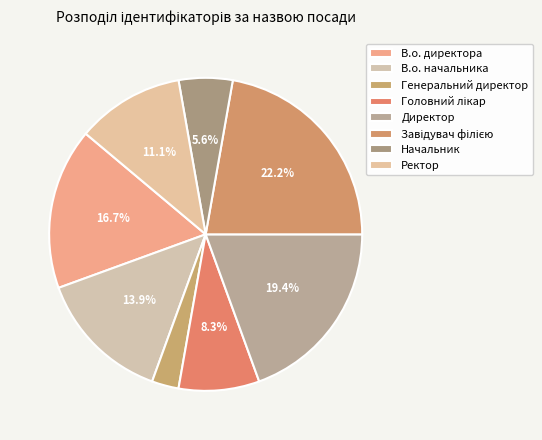

Is the sum of Головний лікар and Ректор greater than half?

No